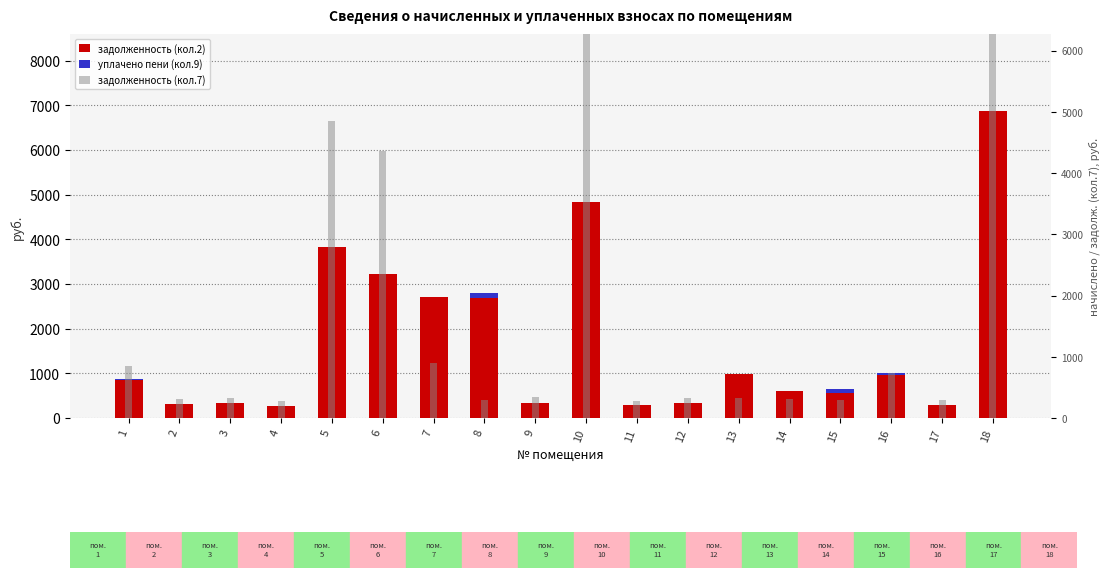

At which category does the chart reach its peak across all series?

18